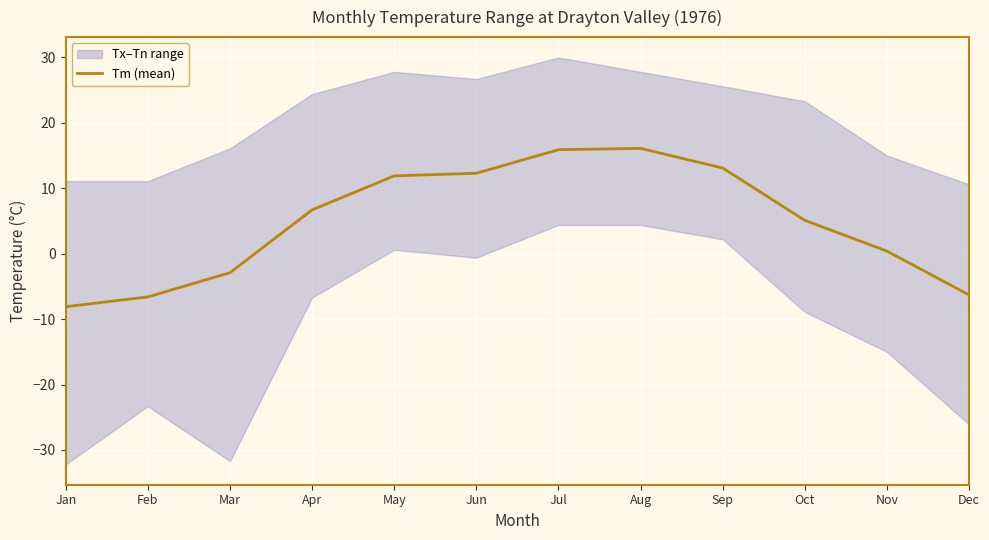

Reading left to right, what are all the values shown in this chart?

Jan=-8.1	Feb=-6.6	Mar=-2.9	Apr=6.7	May=11.9	Jun=12.3	Jul=15.9	Aug=16.1	Sep=13.1	Oct=5.1	Nov=0.4	Dec=-6.3